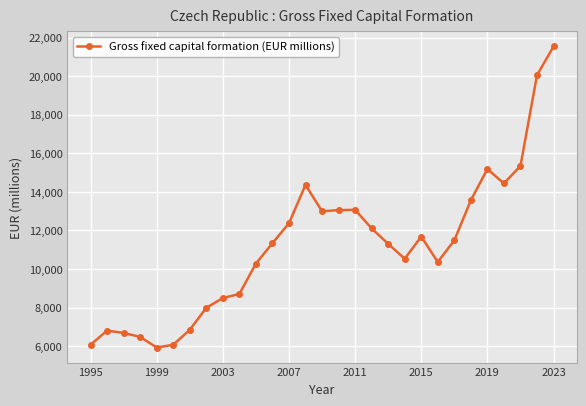

How many lines are shown in the chart?

1